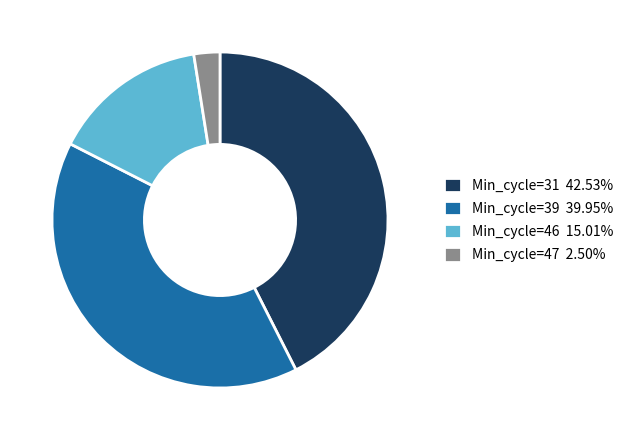

Is the sum of Min_cycle=46 15.01% and Min_cycle=39 39.95% greater than half?

Yes